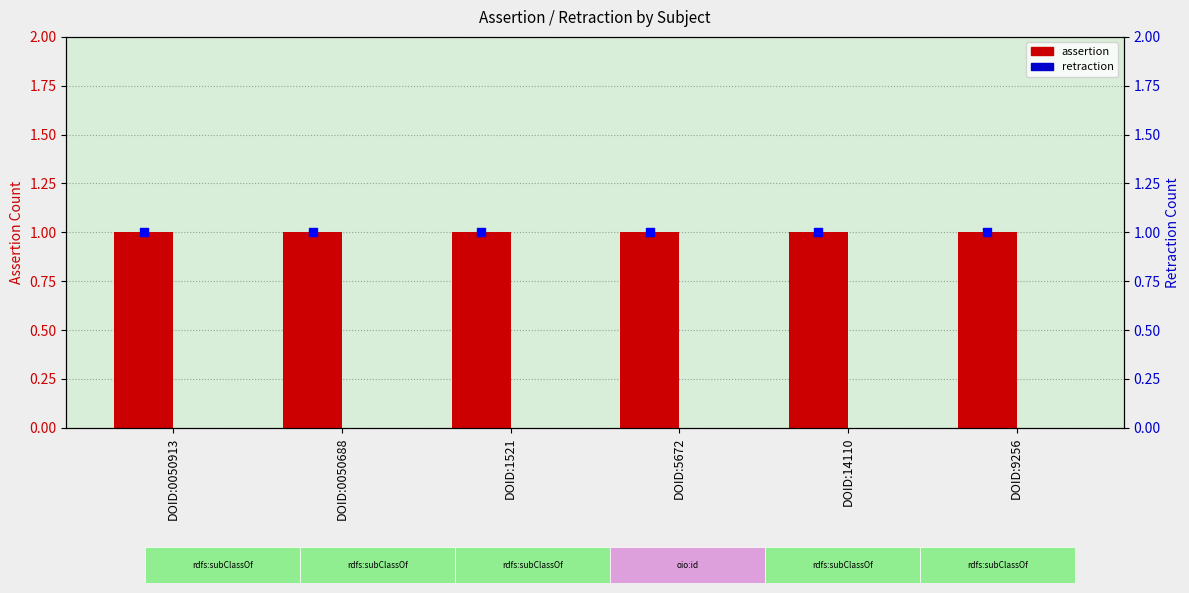

Which series reaches the minimum Y coordinate?

retraction